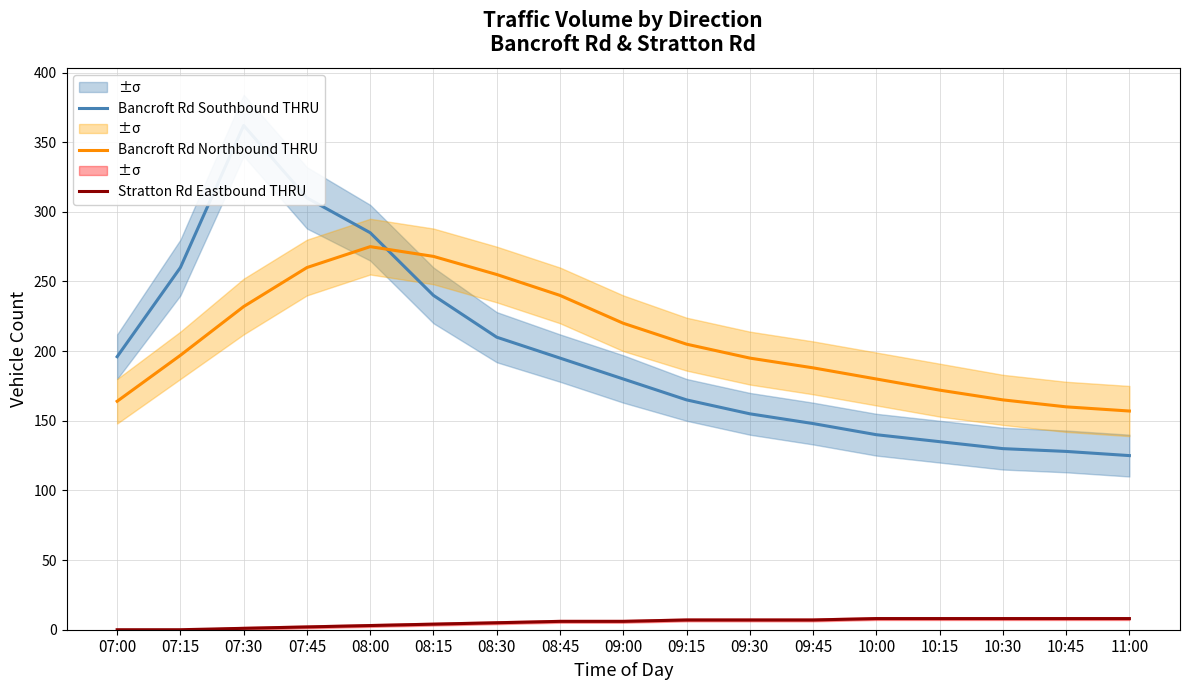

Reading left to right, what are all the values shown in this chart?

Bancroft Rd Southbound THRU: 196	260	362	310	285	240	210	195	180	165	155	148	140	135	130	128	125
Bancroft Rd Northbound THRU: 164	197	232	260	275	268	255	240	220	205	195	188	180	172	165	160	157
Stratton Rd Eastbound THRU: 0	0	1	2	3	4	5	6	6	7	7	7	8	8	8	8	8